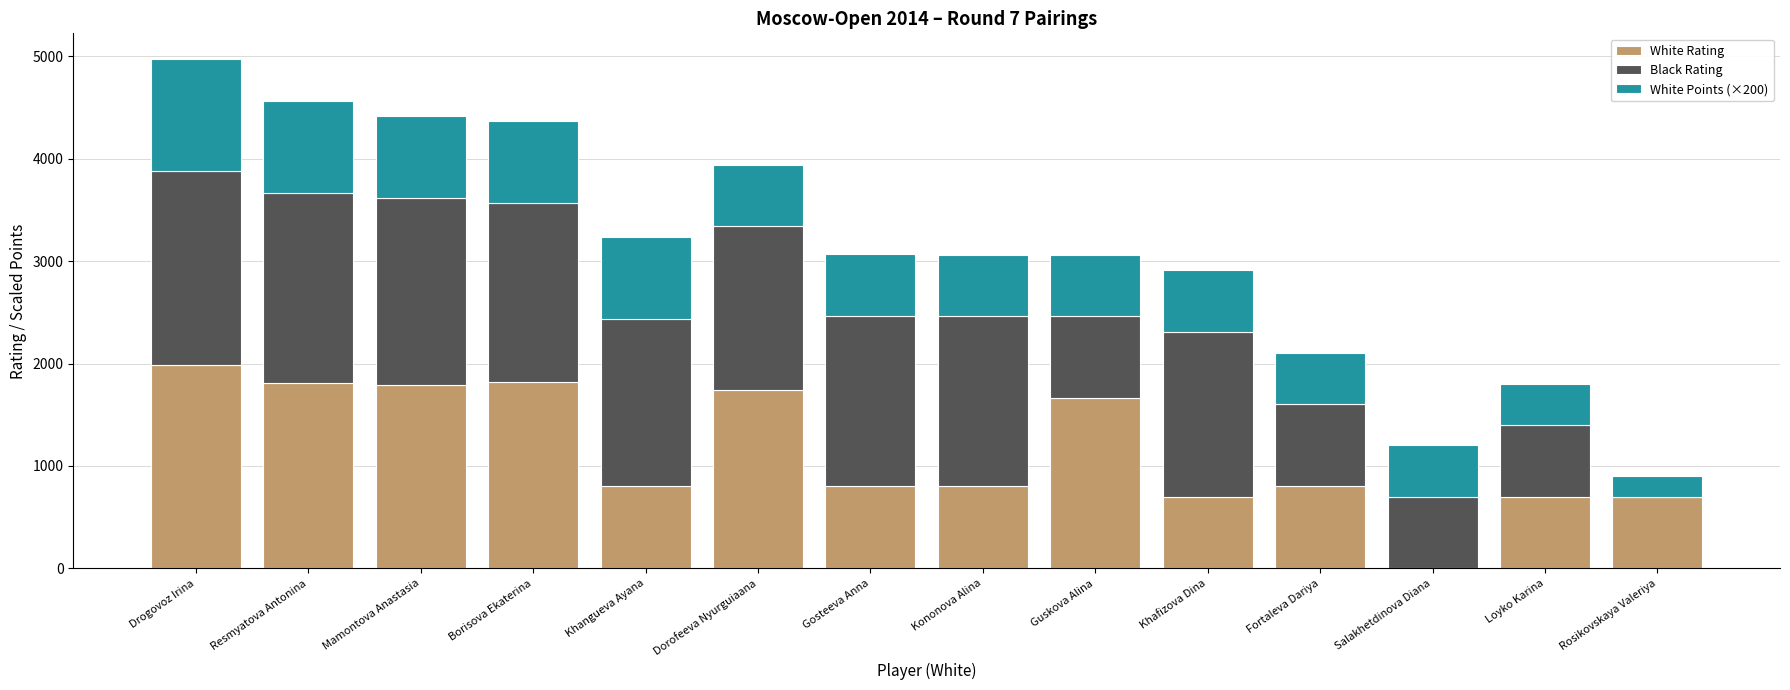

The value of White Rating at Salakhetdinova Diana is 0. True or false?

True